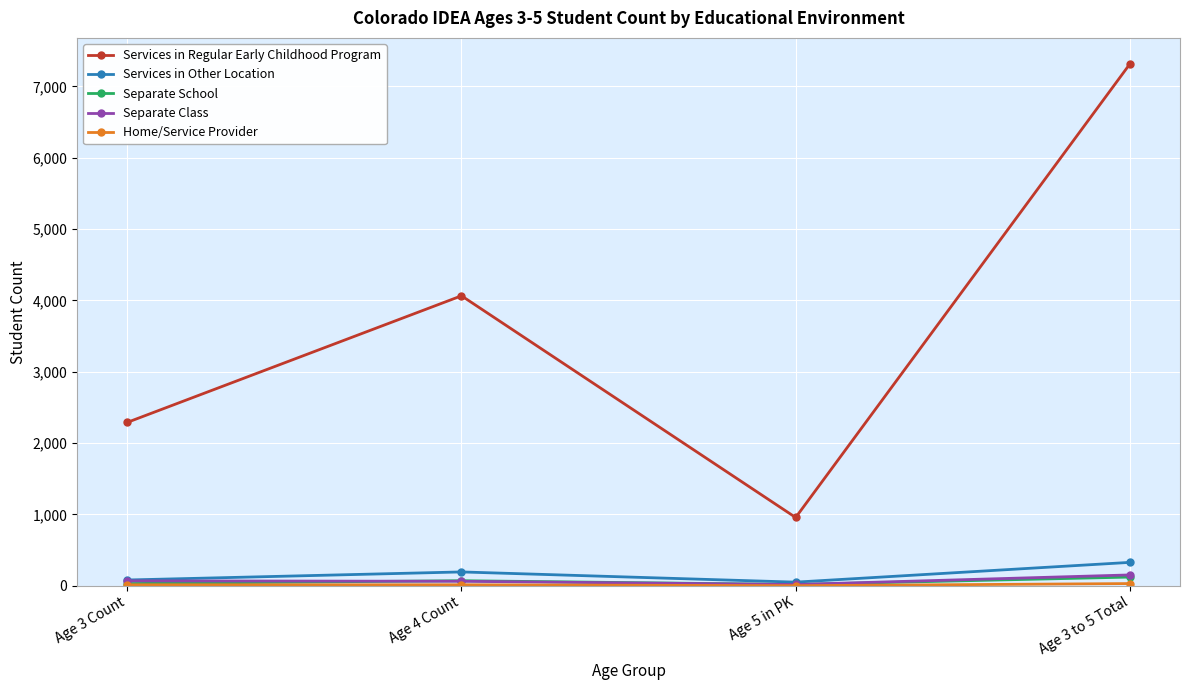

Which category has the highest value in the Services in Regular Early Childhood Program series?

Age 3 to 5 Total